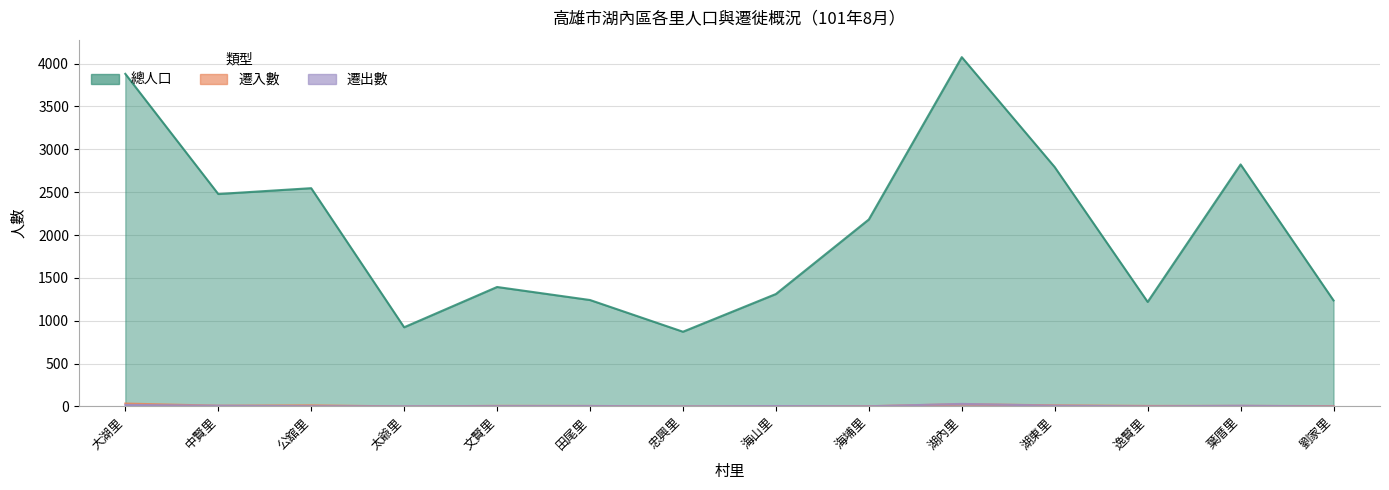

True or false: 遷入數 has a value of 13 at 公舘里.

True